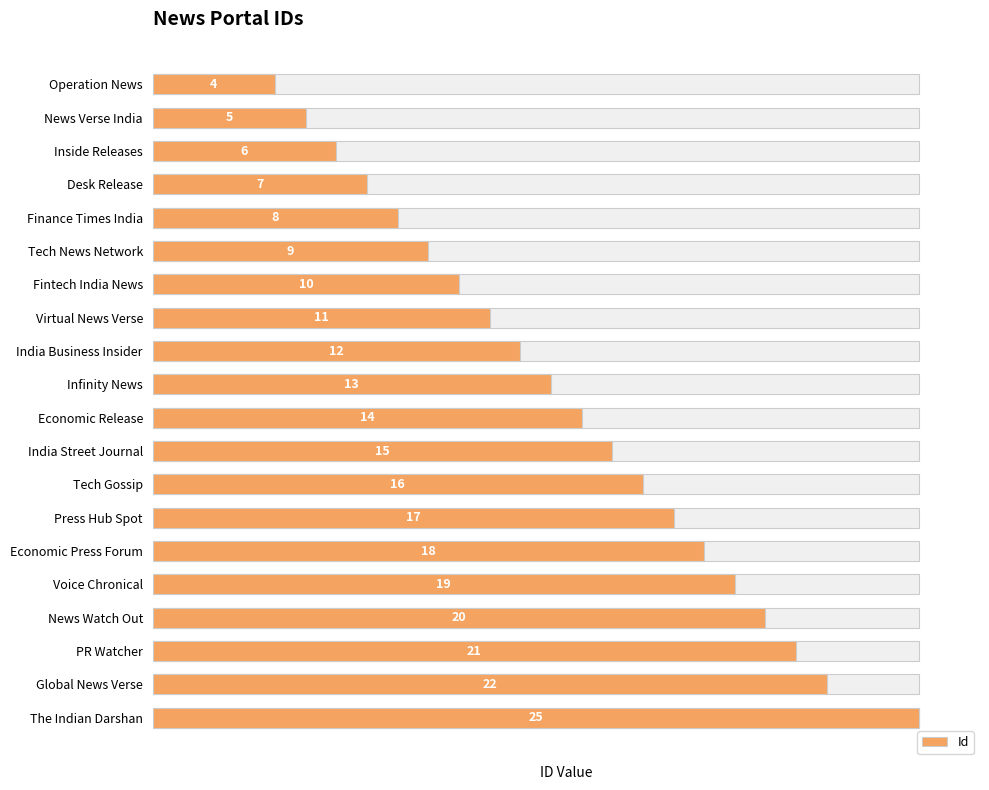

Between Economic Press Forum and Finance Times India, which is larger?

Economic Press Forum